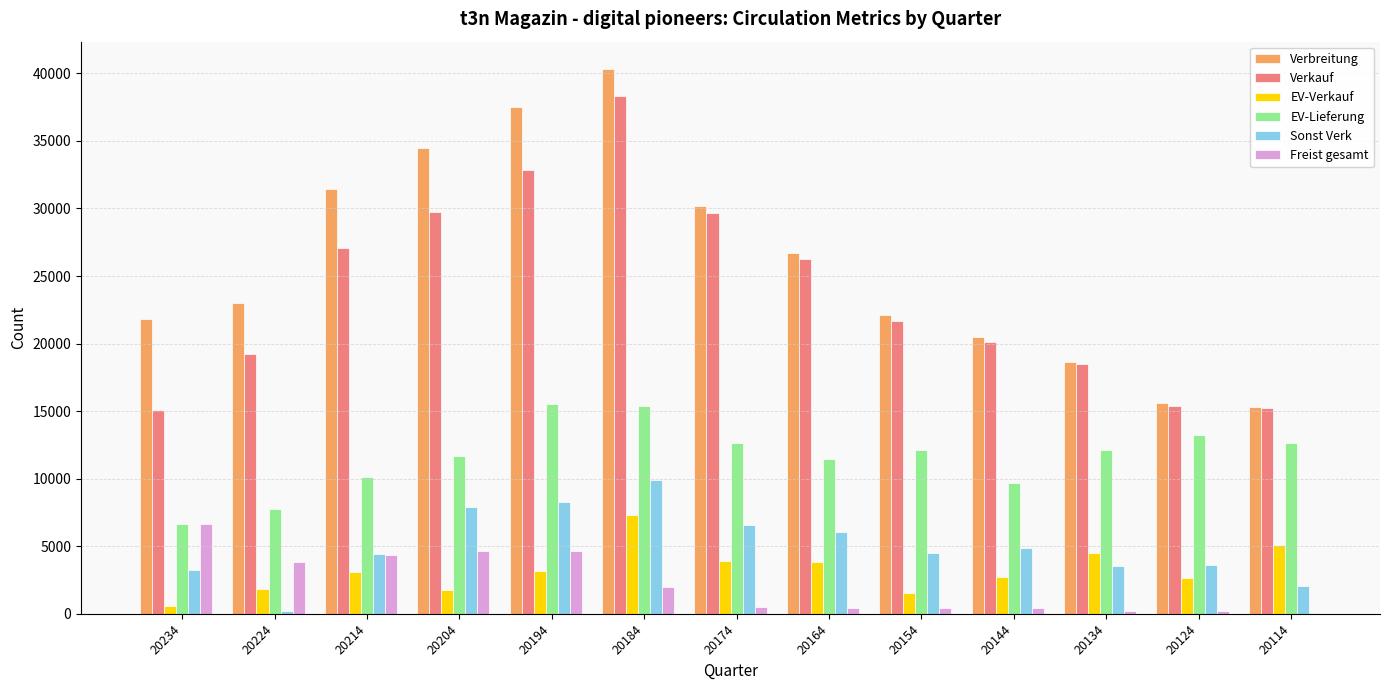

What is the maximum value shown in the chart?

40332